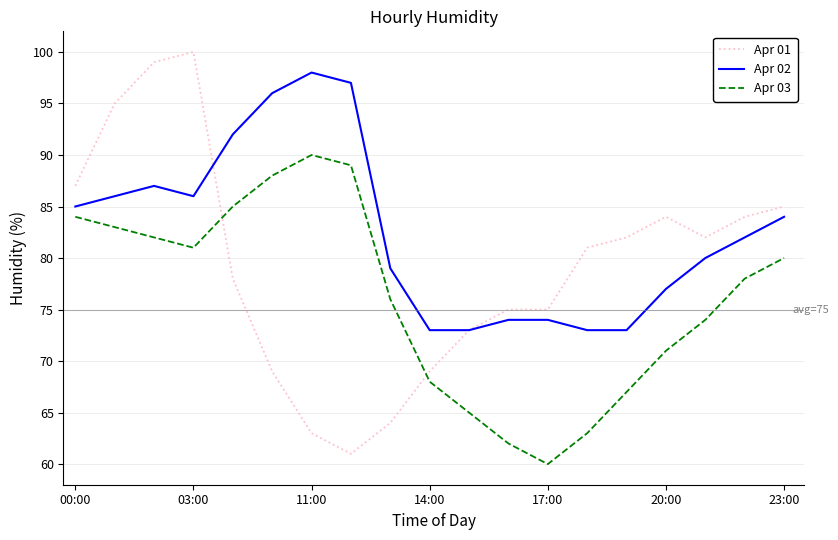

Which series has the largest total across all categories?

Apr 02